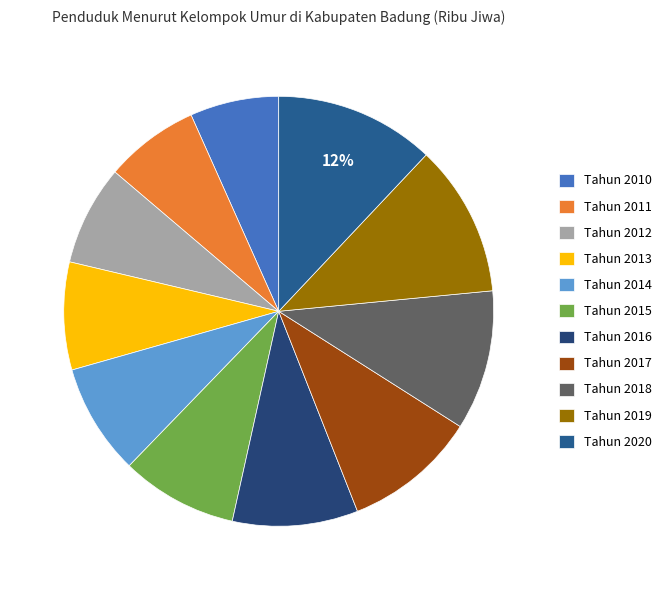

What is the largest slice in the pie chart?

Tahun 2020